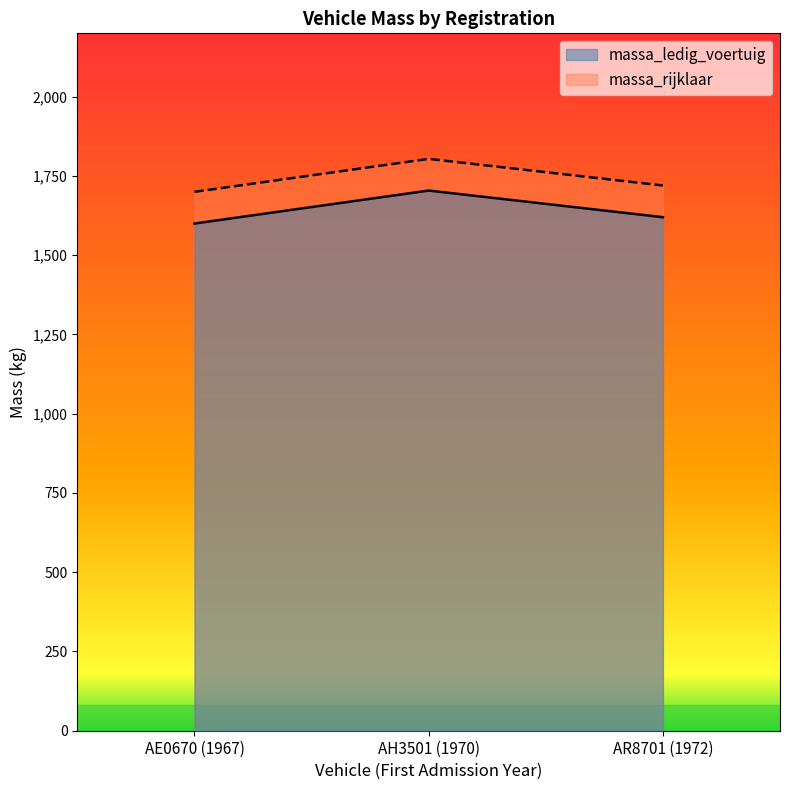

What is the lowest value of the massa_rijklaar series?

1700